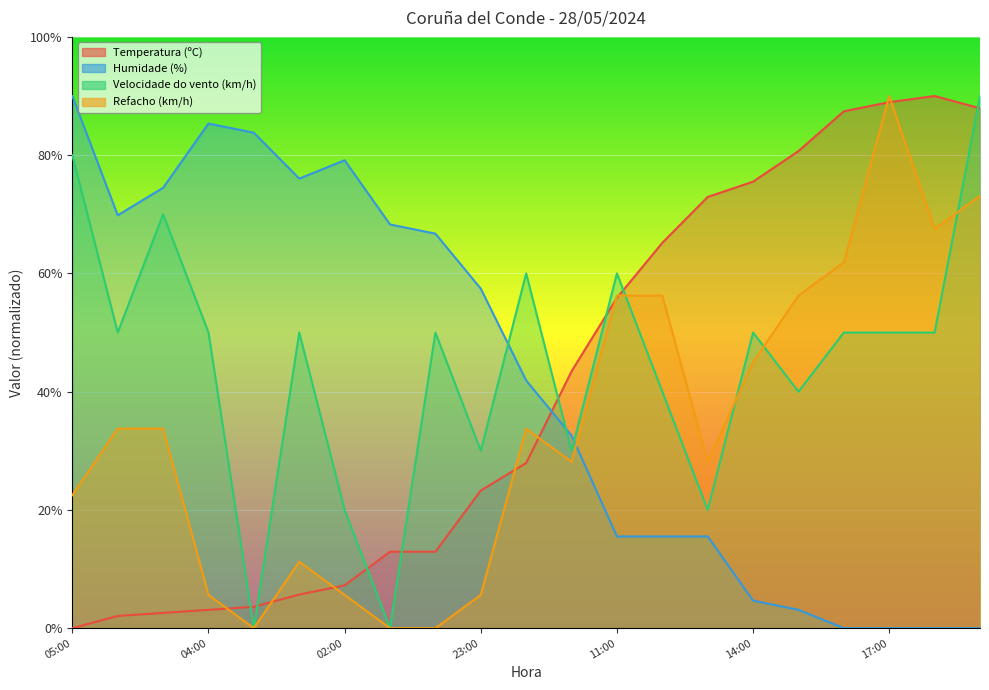

What is the label of the 21st point from the left?

19:00